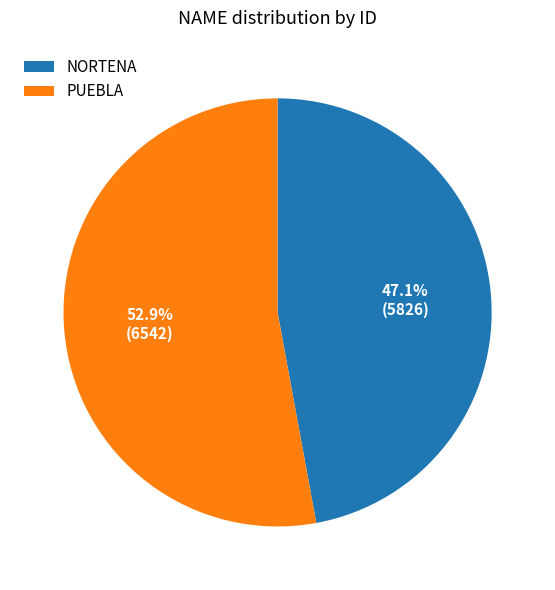

Approximately how many times larger is the value at PUEBLA compared to NORTENA?

1.1